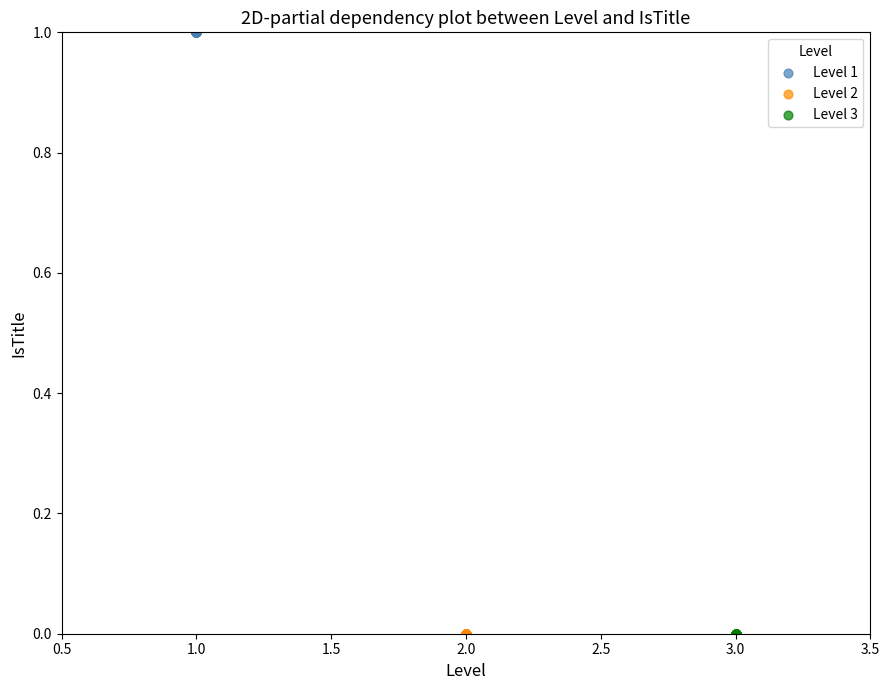

Which series contains the highest Y value?

Level 1